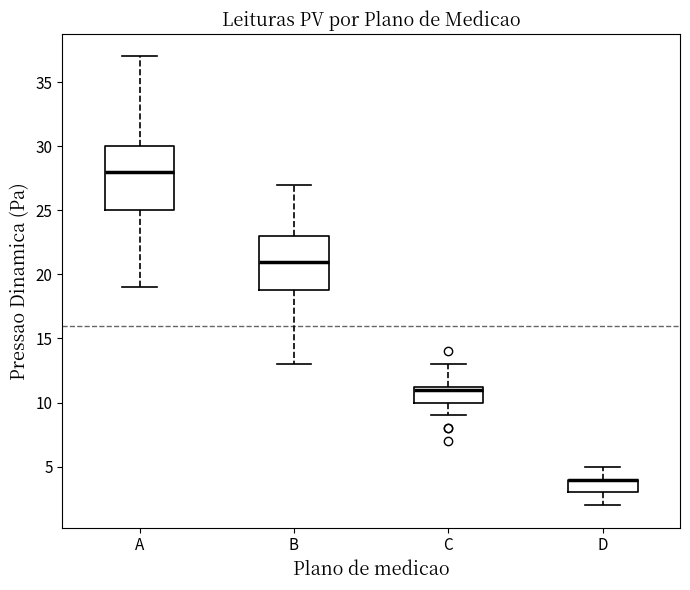

Where does the upper whisker of the box for B end on the y-axis? The values are not printed on the chart, so give them approximately, as read against the axis.

27.0